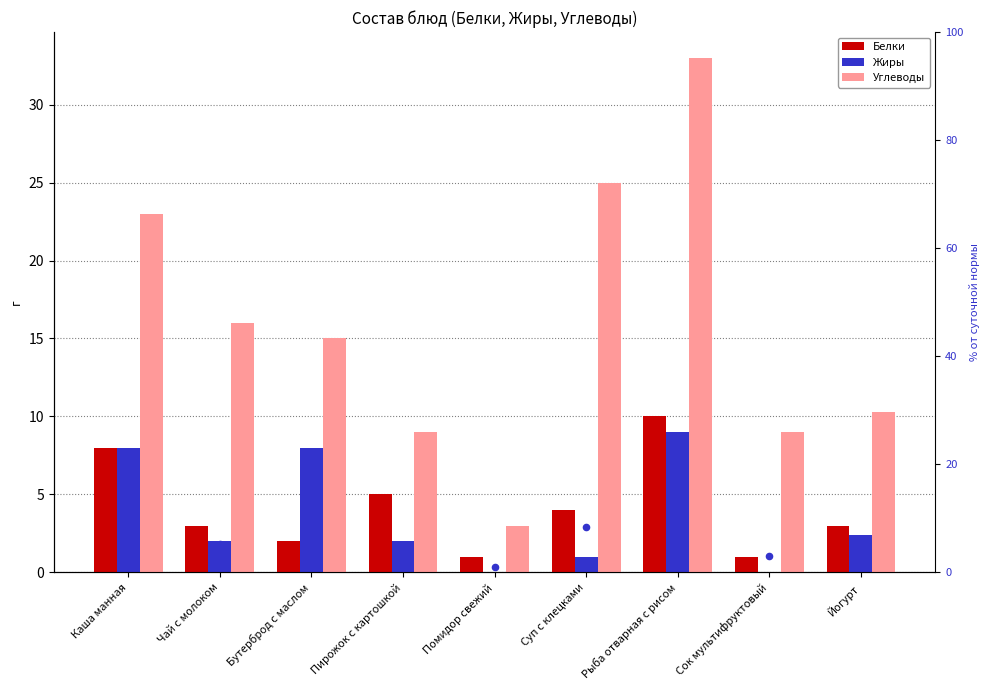

What is the total value across all series at Сок мультифруктовый?

13.0